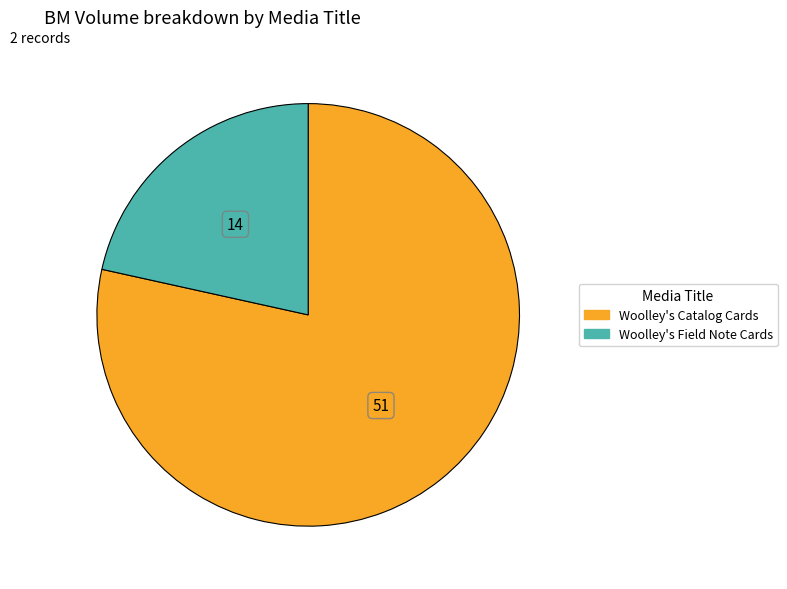

Combined, do Woolley's Field Note Cards and Woolley's Catalog Cards account for over 50%?

Yes